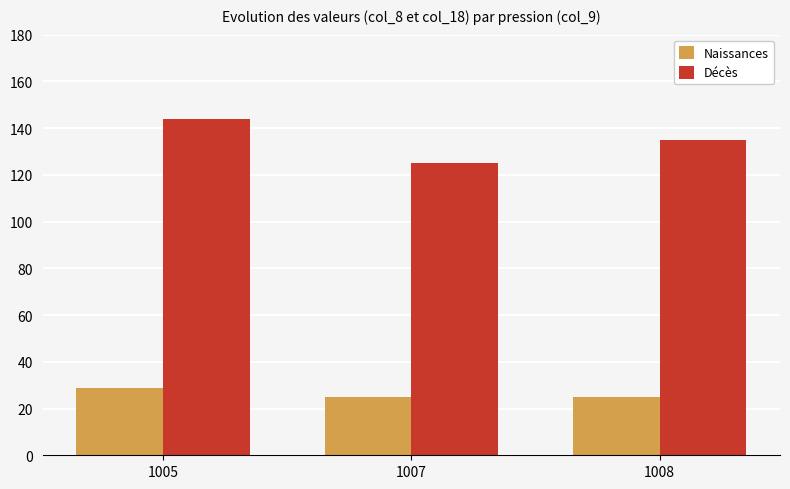

What is the greatest value displayed?

143.8